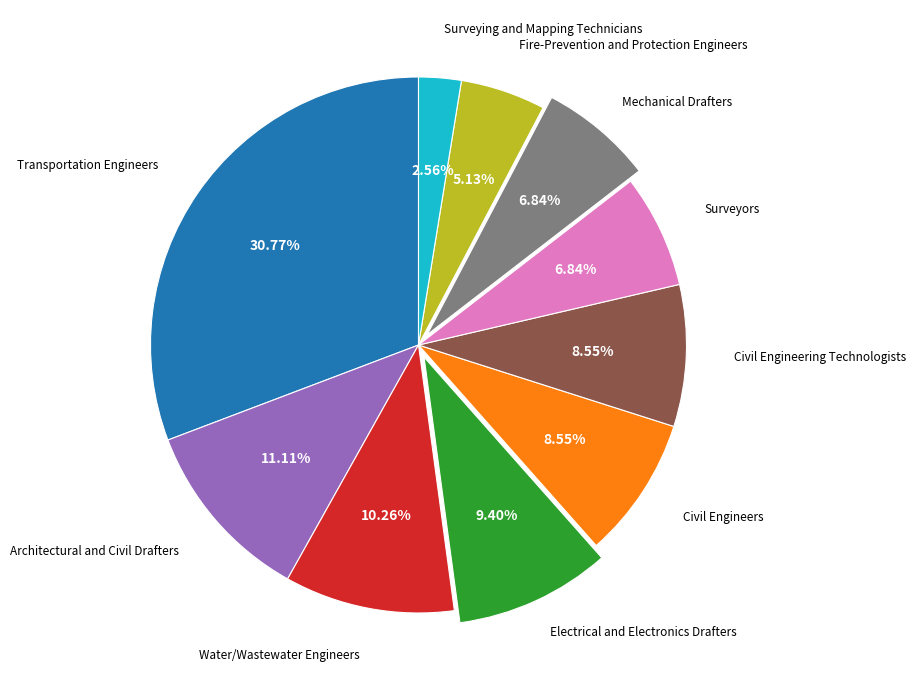

Does any single category account for the majority?

No